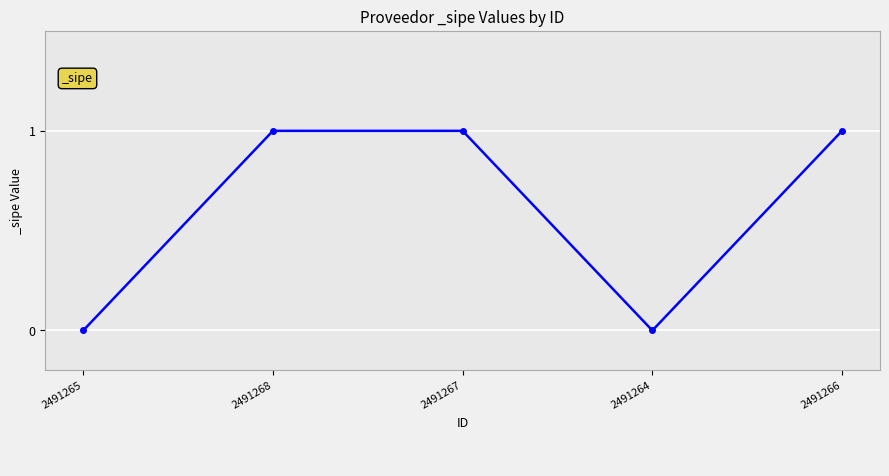

What is the average value?

1